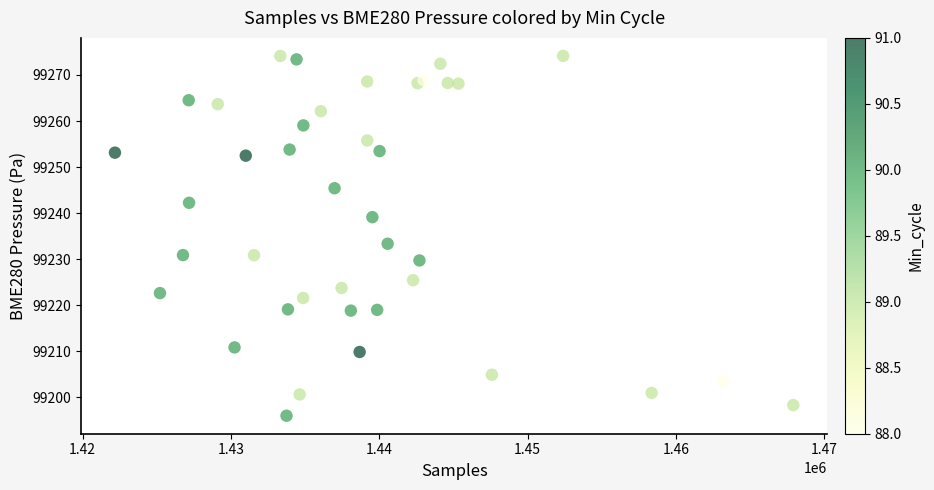

What Y value in the scatter plot is closest to 99235?

99233.4